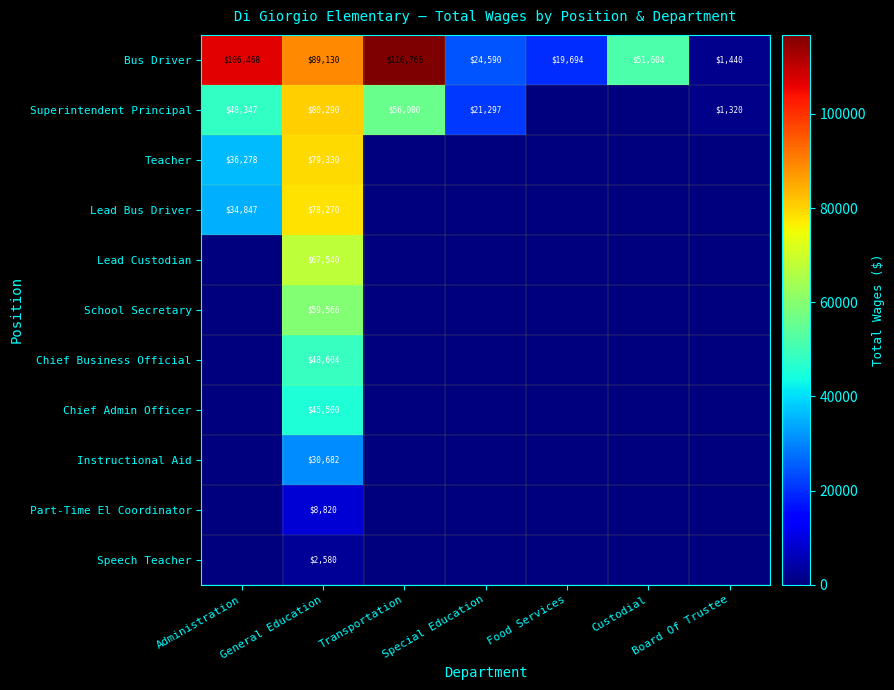

The Superintendent Principal series shows 48347 at Administration. True or false?

True